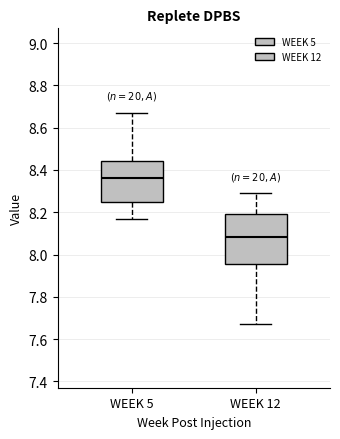

Reading left to right, transcribe this box plot: for each box, give where its median line is, the range the box spans, and where its two whiskers end, as read against the y-axis. The values are not printed on the chart, so give them approximately, as read against the axis.

WEEK 5: median 8.36, box 8.26 to 8.44, whiskers 8.18 to 8.68
WEEK 12: median 8.08, box 7.96 to 8.20, whiskers 7.68 to 8.30